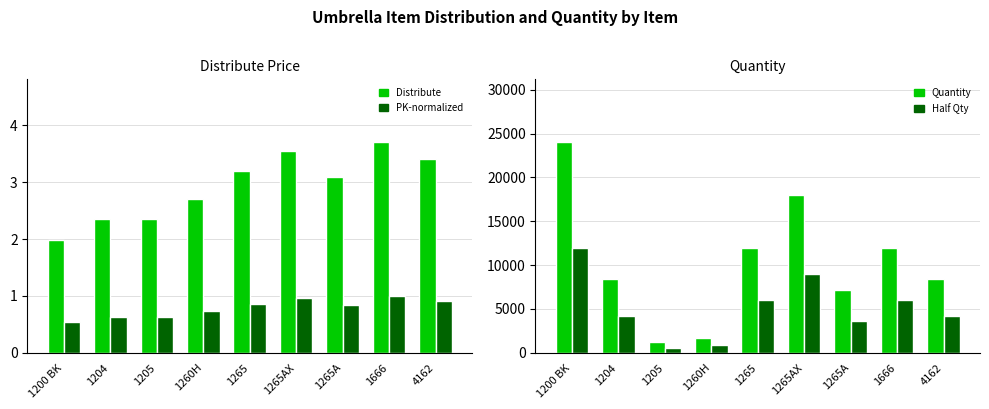

Which category has the highest value across all series?

1200 BK